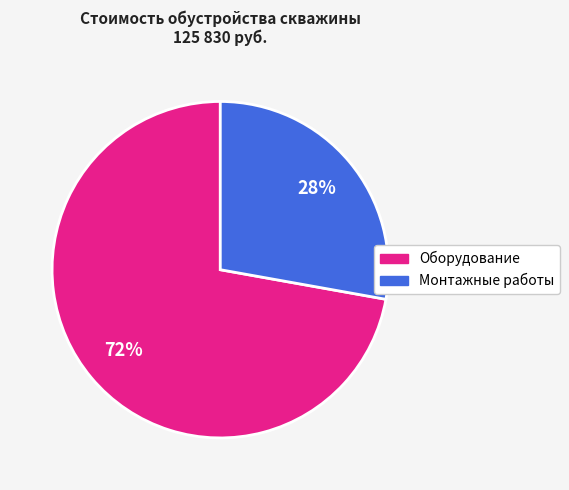

Which has a higher value, Монтажные работы or Оборудование?

Оборудование